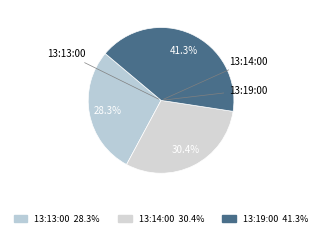

To the nearest percent, what is the difference between the 13:13:00 and 13:14:00 slice percentages?

2%